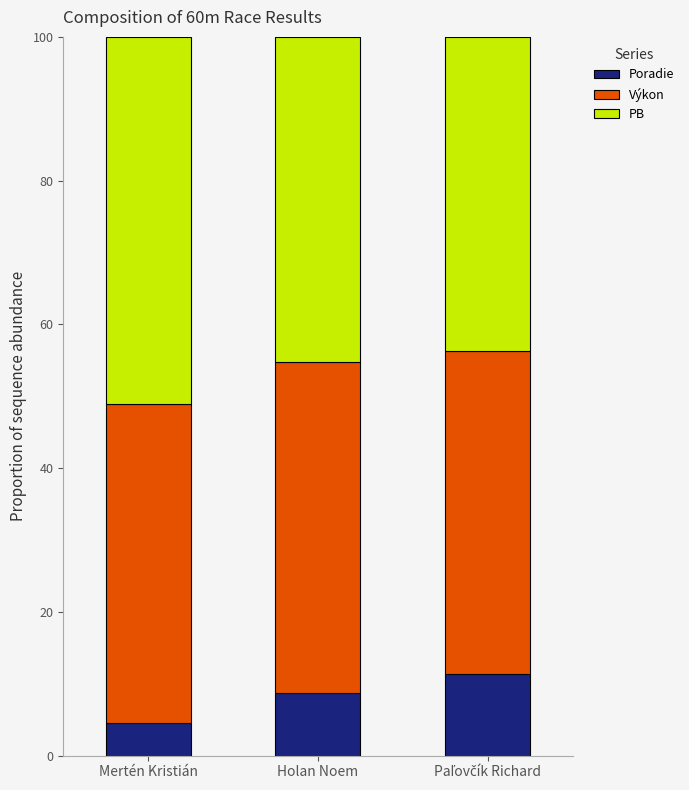

What is the total value across all series at Mertén Kristián?

100.0